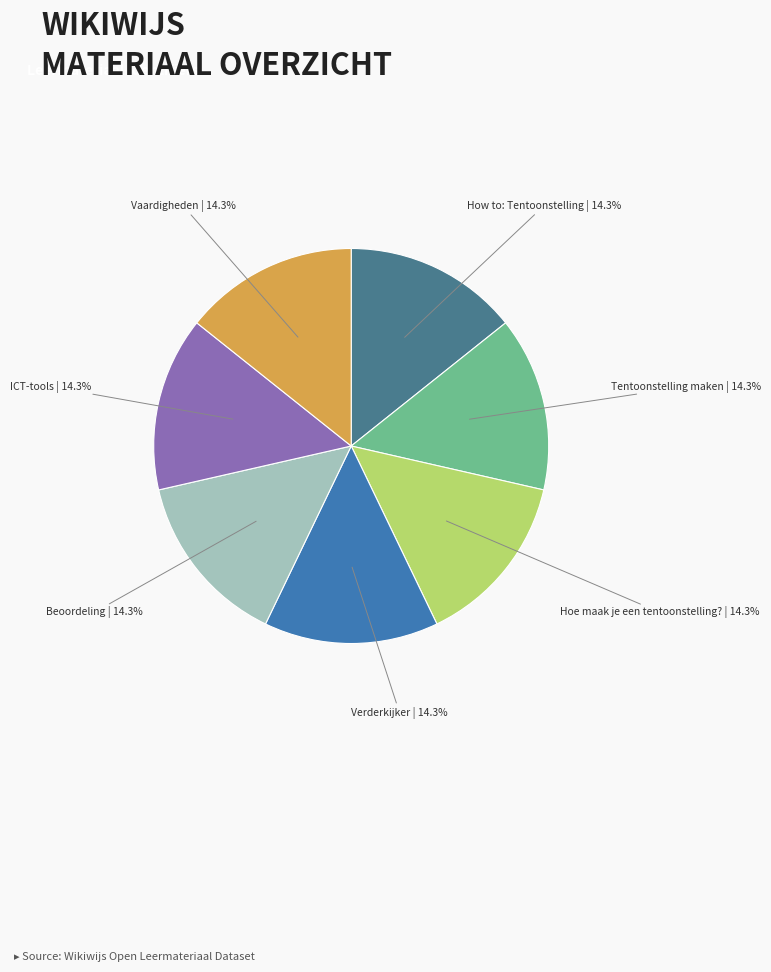

Is there a majority slice in this chart?

No